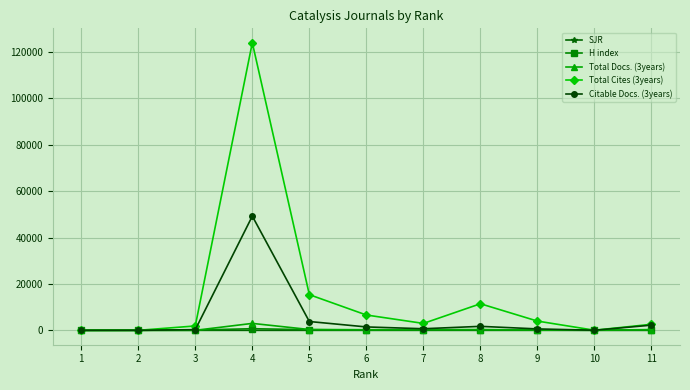

In Total Cites (3years), how many points are higher than both neighbors (excluding endpoints)?

2